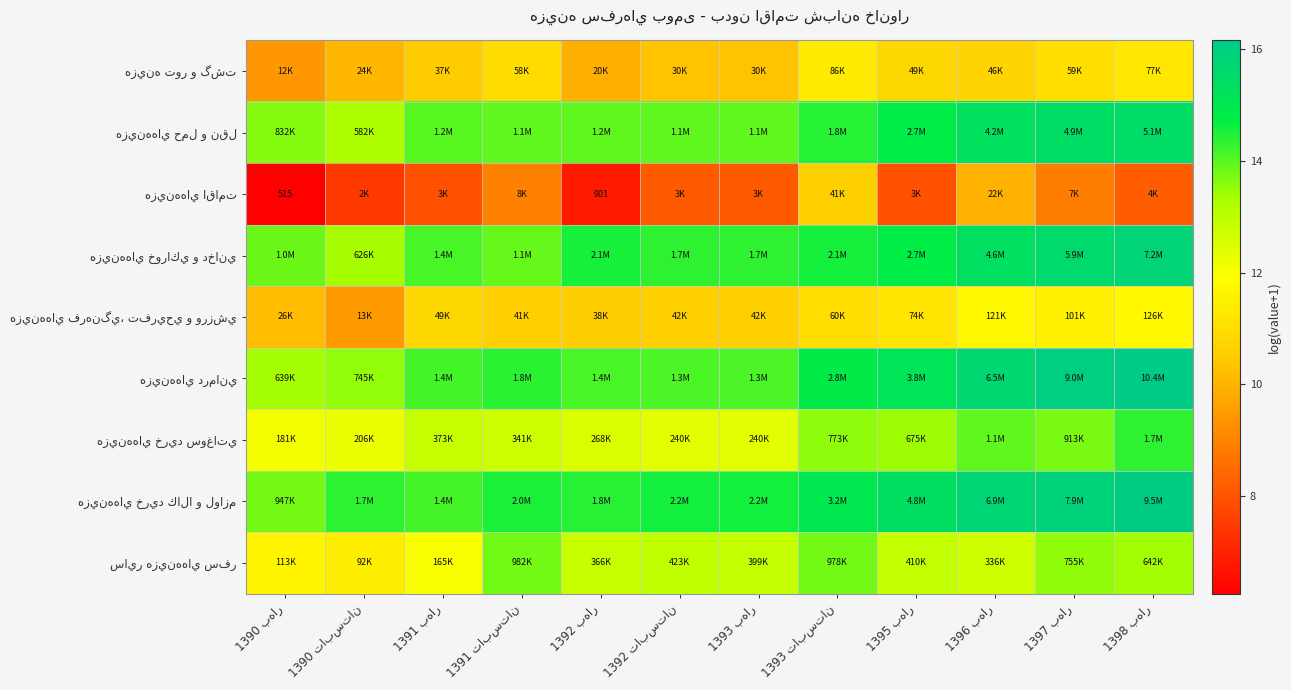

Rank the series by their maximum value, from lowest to highest.

هزينه‌هاي اقامت, هزينه تور و گشت, هزينه‌هاي فرهنگي، تفريحي و ورزشي, ساير هزينه‌هاي سفر, هزينه‌هاي خريد سوغاتي, هزينه‌هاي حمل و نقل, هزينه‌هاي خوراكي و دخاني, هزينه‌هاي خريد كالا و لوازم, هزينه‌هاي درماني